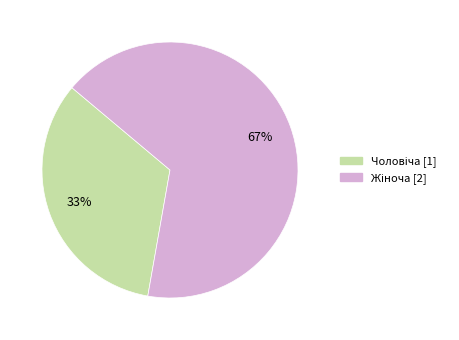

To the nearest percent, what is the average slice percentage?

50%